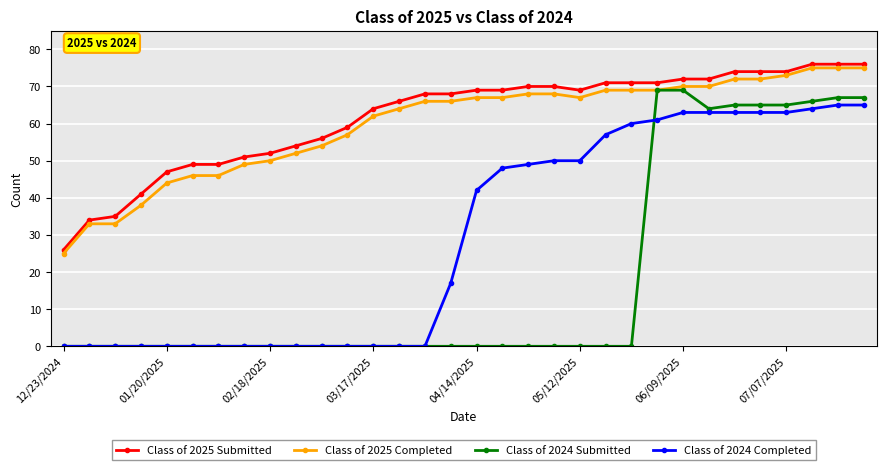

What is the maximum value for Class of 2025 Submitted?

76